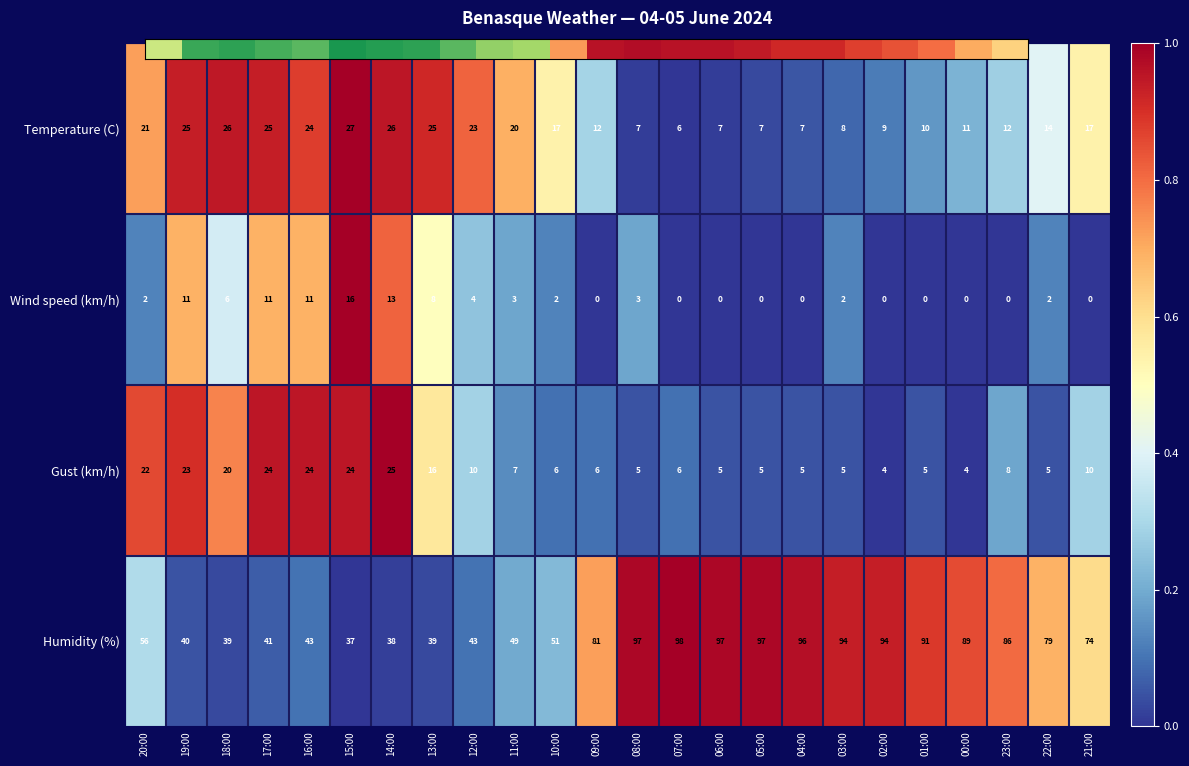

Which series has the largest range (max minus min)?

Humidity (%)